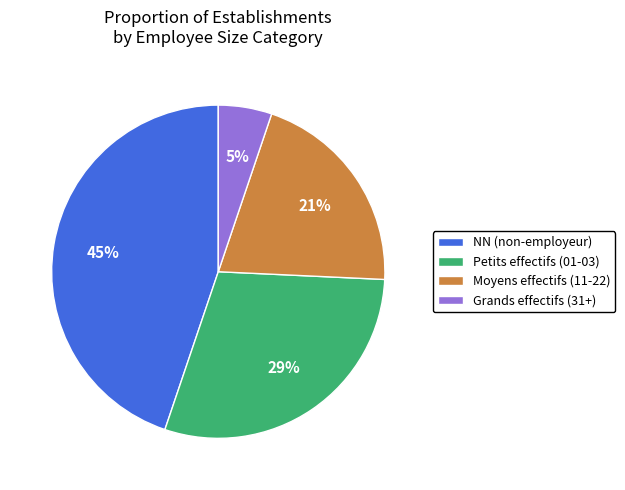

To the nearest percent, what is the average slice percentage?

25%